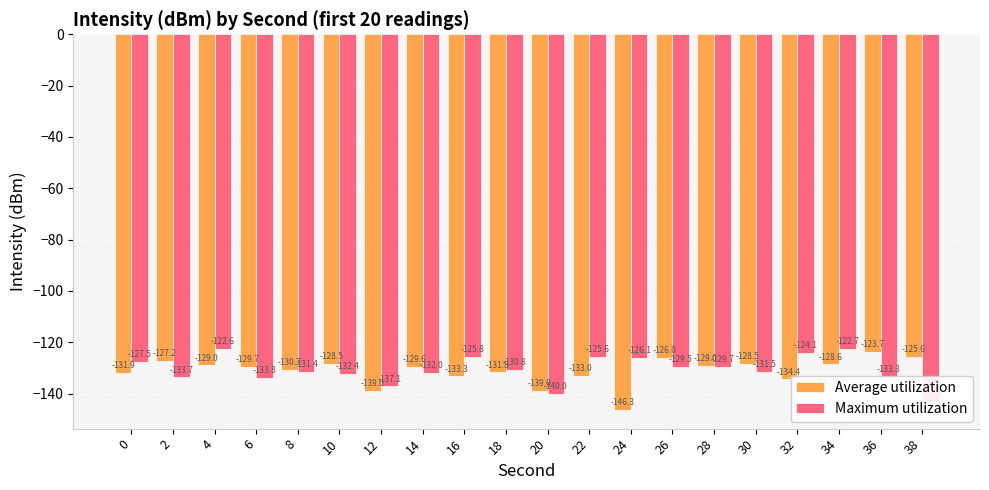

Reading left to right, transcribe all the data shown in this chart.

Average utilization: 0=-131.9	2=-127.2	4=-129.0	6=-129.7	8=-130.7	10=-128.5	12=-139.0	14=-129.6	16=-133.3	18=-131.8	20=-139.0	22=-133.0	24=-146.3	26=-126.0	28=-129.0	30=-128.5	32=-134.4	34=-128.6	36=-123.7	38=-125.6
Maximum utilization: 0=-127.5	2=-133.7	4=-122.6	6=-133.8	8=-131.4	10=-132.4	12=-137.1	14=-132.0	16=-125.8	18=-130.8	20=-140.0	22=-125.6	24=-126.1	26=-129.5	28=-129.7	30=-131.5	32=-124.1	34=-122.7	36=-133.3	38=-143.3